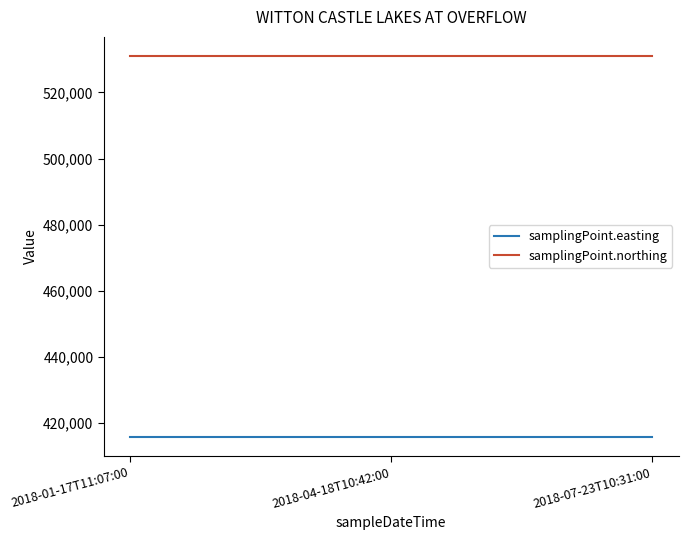

What is the maximum value shown in the chart?

531040